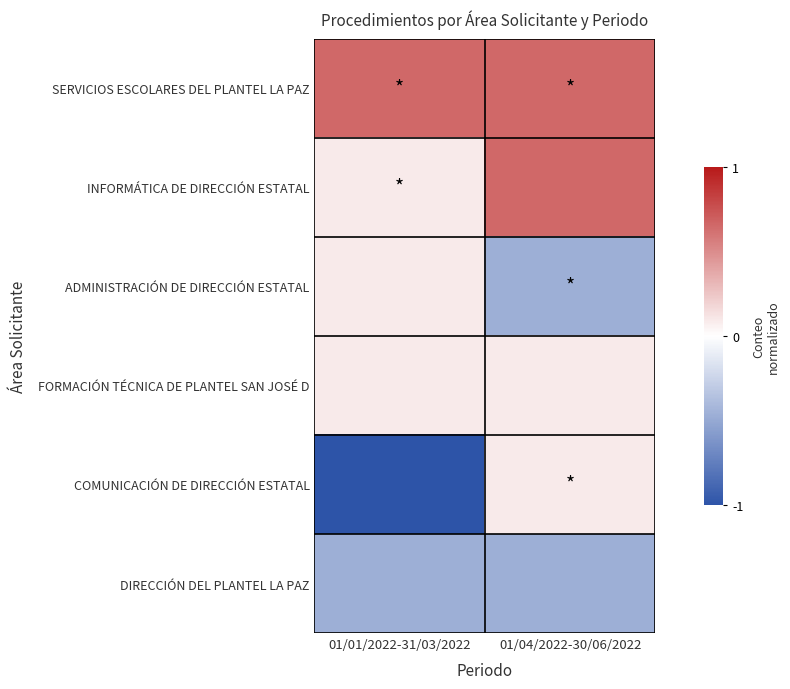

What is the minimum value shown in the chart?

-1.0